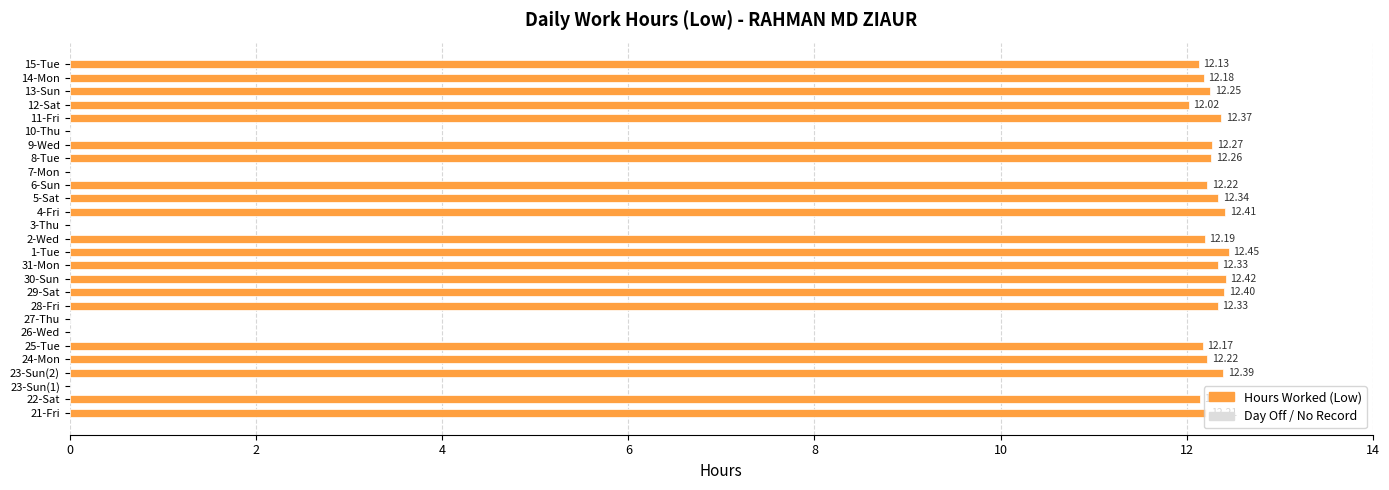

What is the sum of all values?

257.7